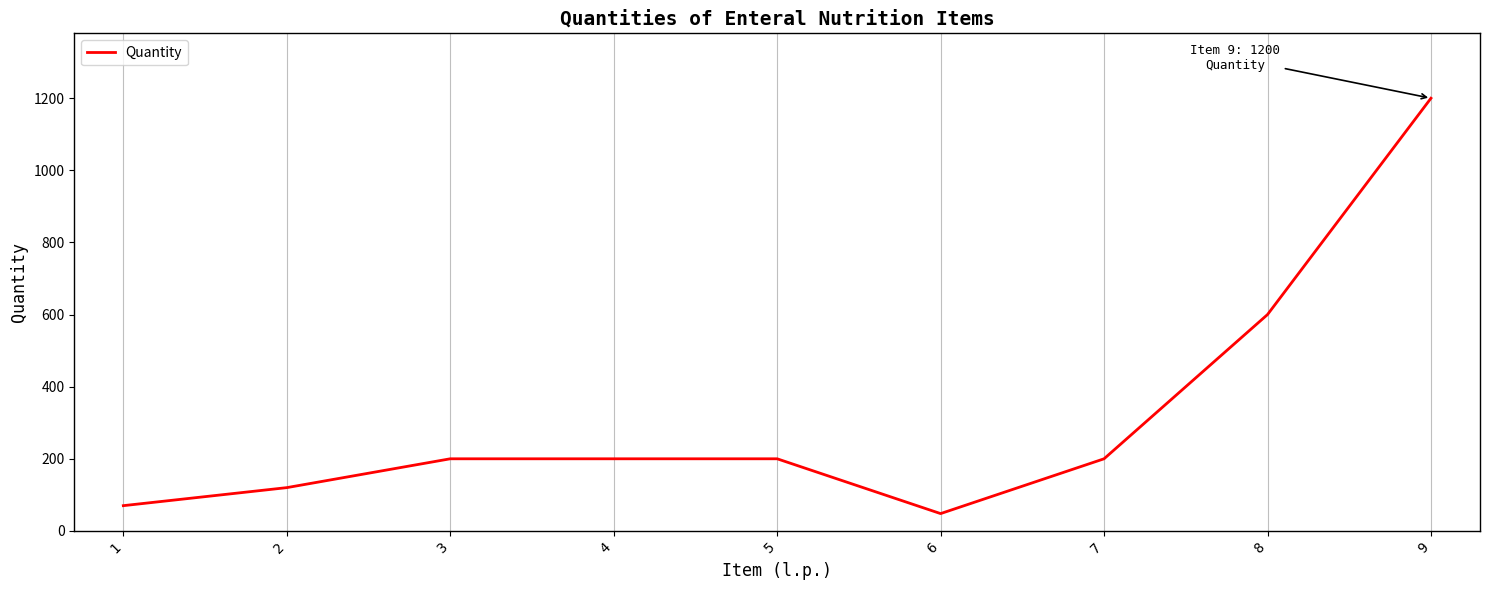

What is the change in value from 3 to 8?

+400